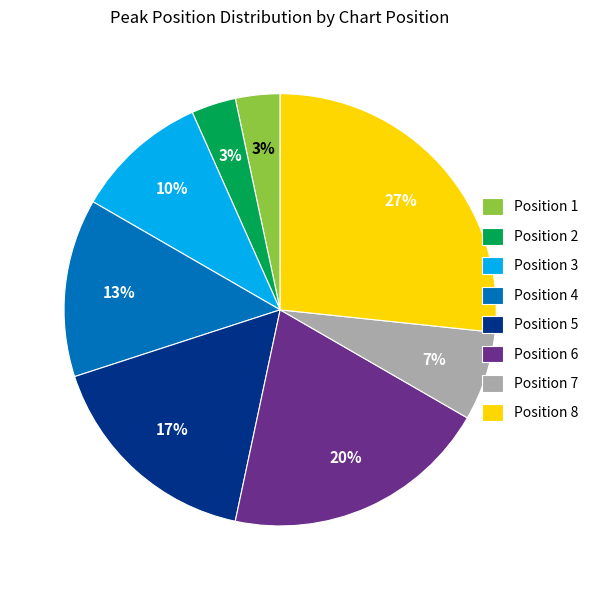

Is the sum of Position 5 and Position 7 greater than half?

No